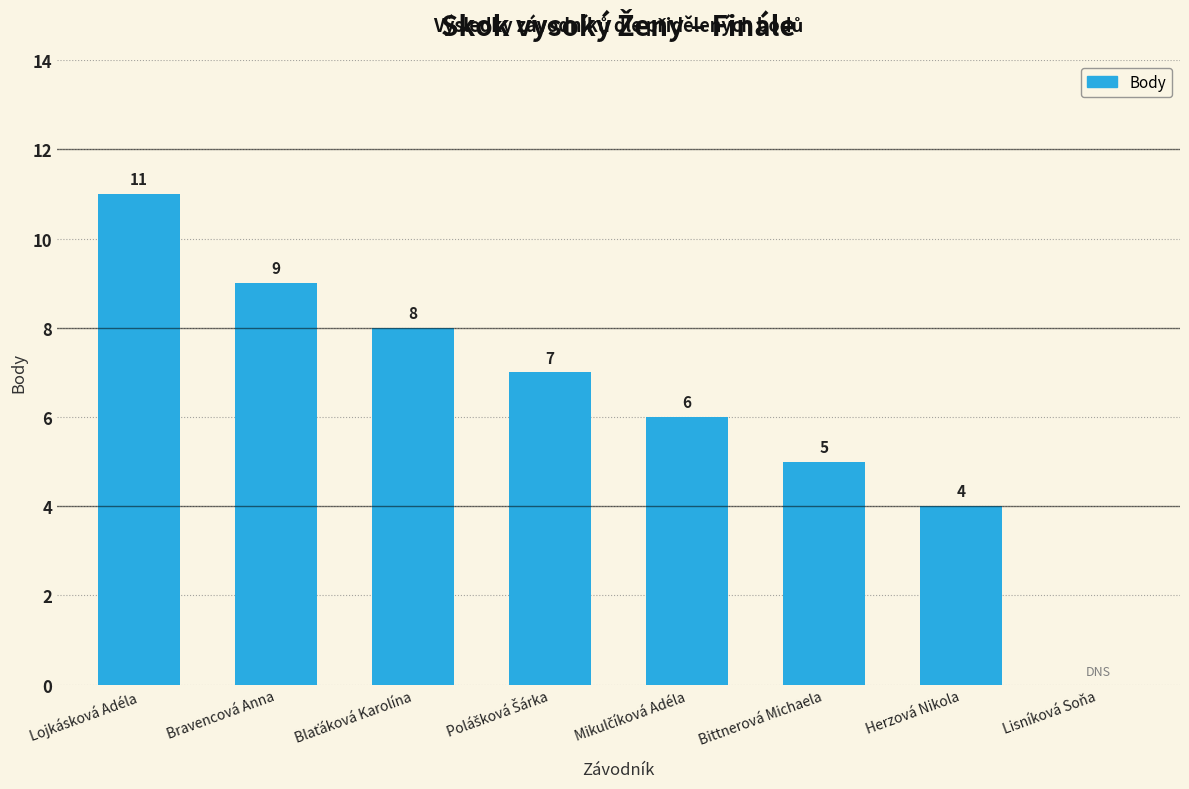

Reading left to right, transcribe all the data shown in this chart.

11	9	8	7	6	5	4	0